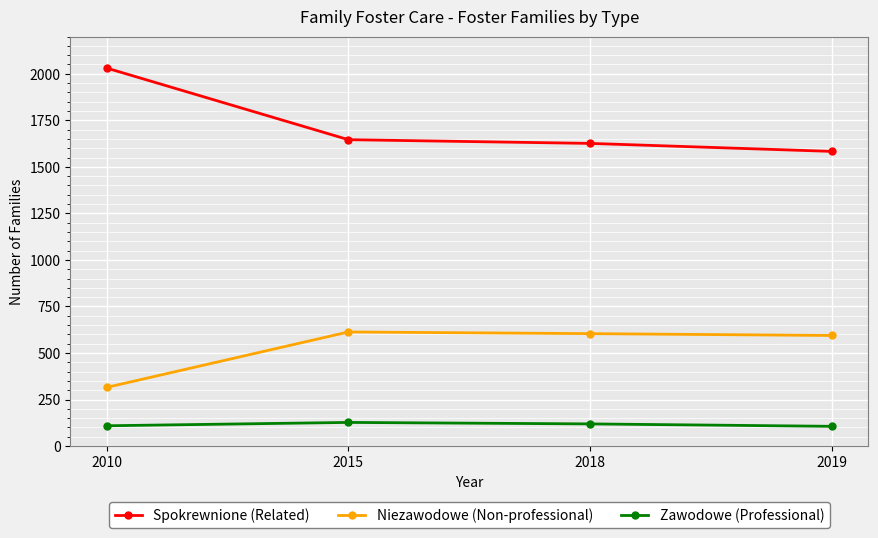

Which series has the largest range (max minus min)?

Spokrewnione (Related)